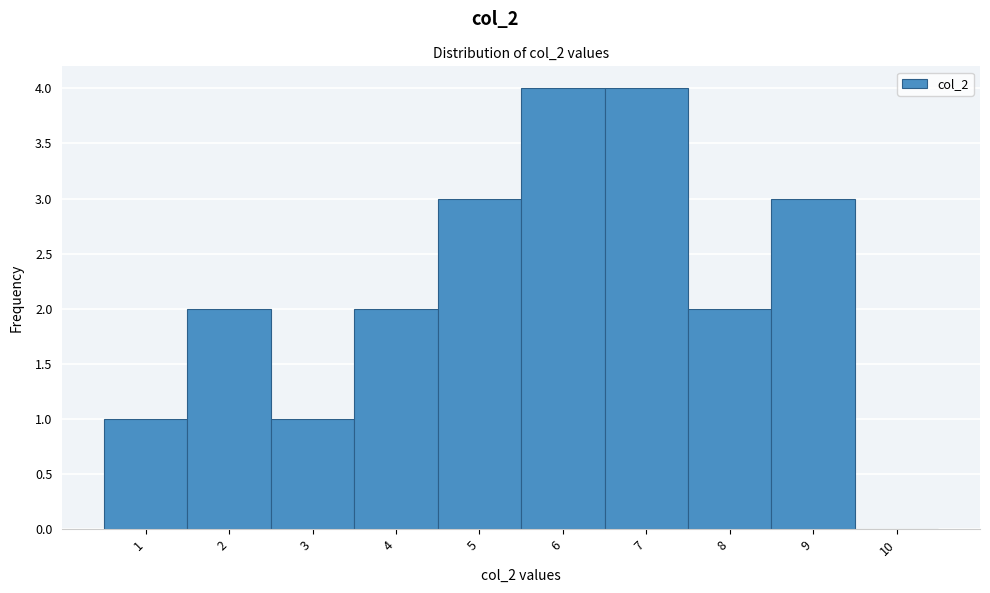

Reading left to right, transcribe this chart: for each bar, give the range it covers on the x-axis and its height. The values are not printed on the chart, so give them approximately, as read against the axis.

0.5 to 1.5: 1
1.5 to 2.5: 2
2.5 to 3.5: 1
3.5 to 4.5: 2
4.5 to 5.5: 3
5.5 to 6.5: 4
6.5 to 7.5: 4
7.5 to 8.5: 2
8.5 to 9.5: 3
9.5 to 10.5: 0